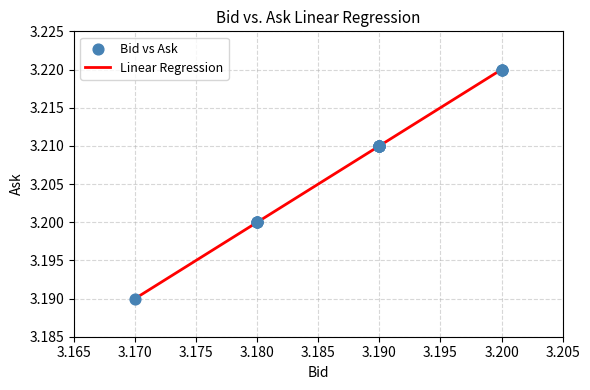

How many lines are shown in the chart?

1